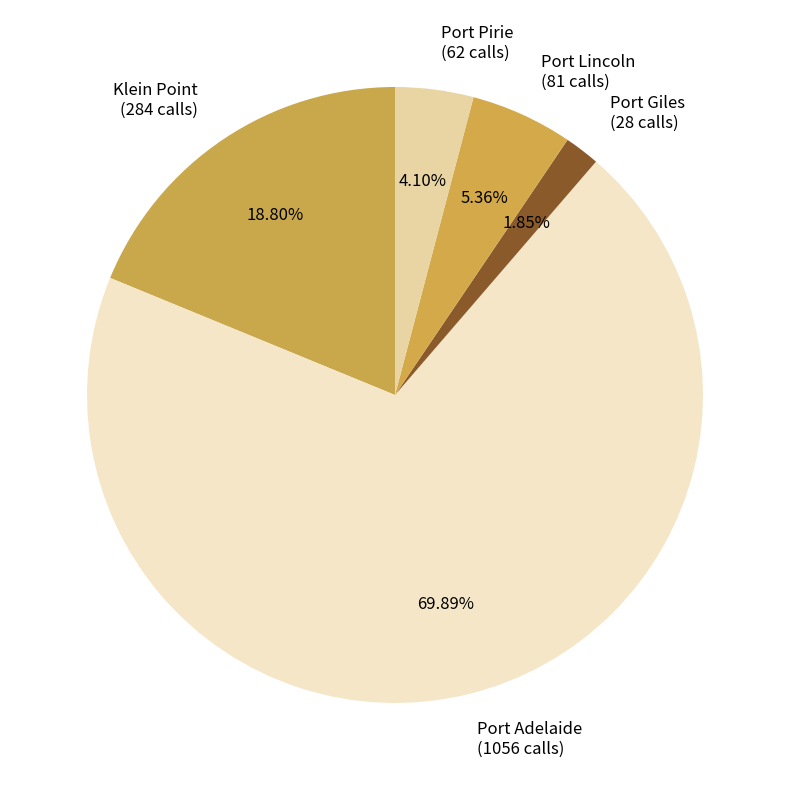

To the nearest percent, what percentage of the pie is Port Giles?

2%